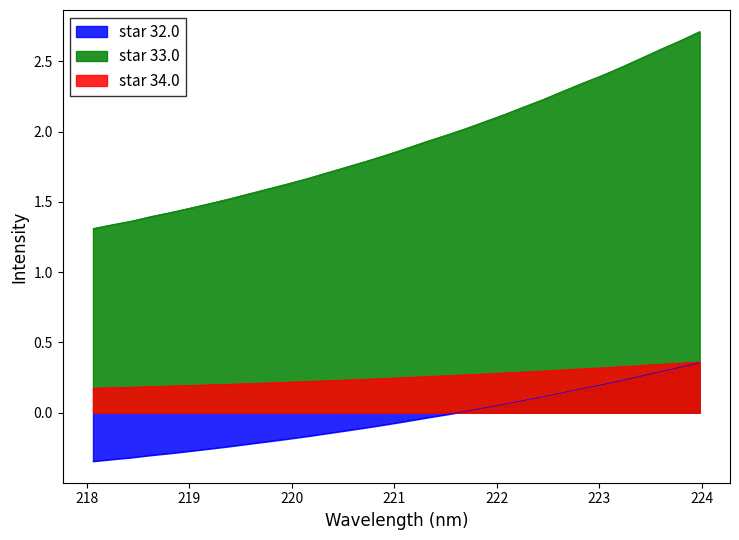

How many values are below zero?

19